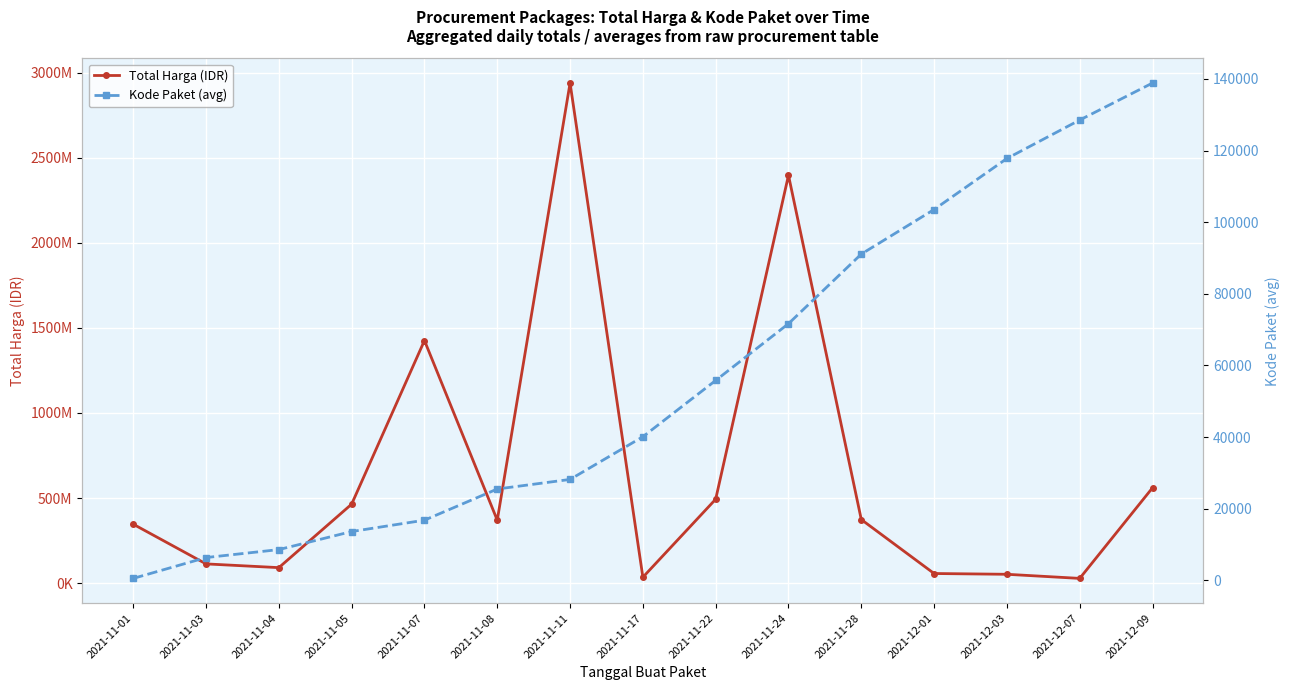

In Total Harga (IDR), how many points are lower than both neighbors (excluding endpoints)?

4